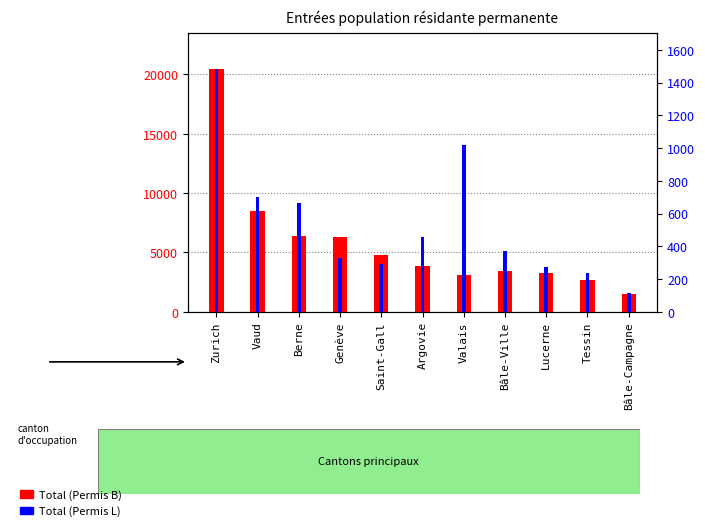

Reading left to right, list all the values displayed in this chart.

Total (Permis B): 20436	8498	6364	6279	4812	3860	3065	3393	3273	2708	1517
Total (Permis L): 1482	699	662	329	292	457	1018	368	276	235	115